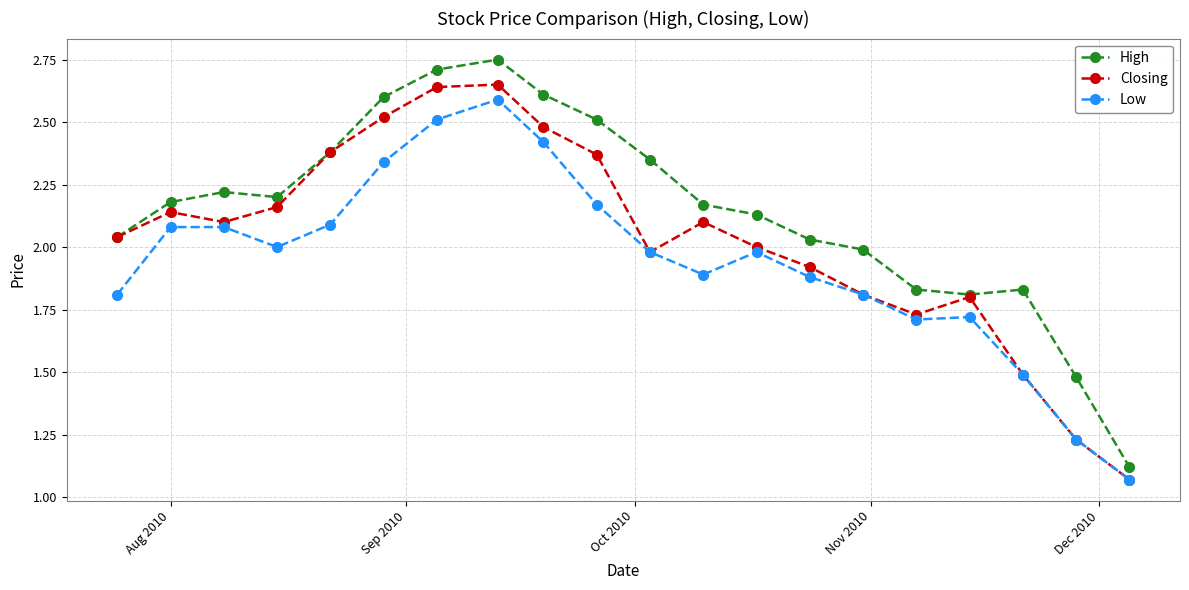

List the series in order of their overall mean, lowest first.

Low, Closing, High